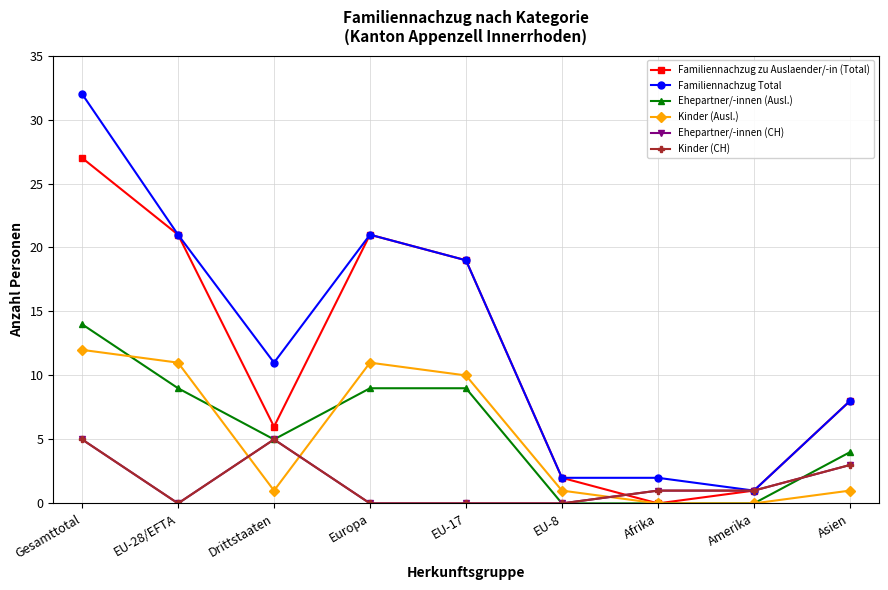

Between EU-28/EFTA and EU-17, which is larger?

EU-28/EFTA